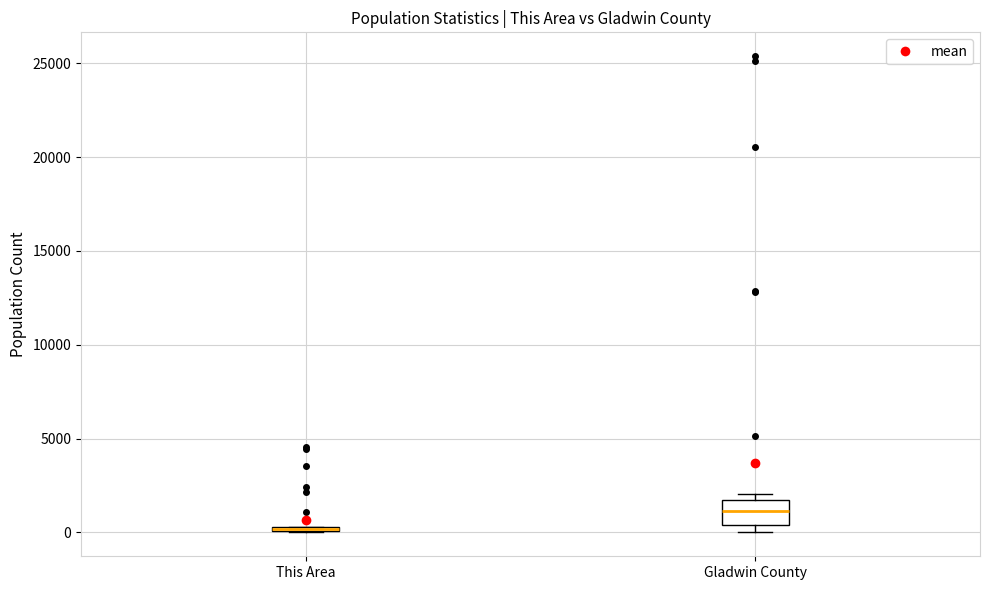

Which box is the tallest, from its lower edge to its upper edge?

Gladwin County